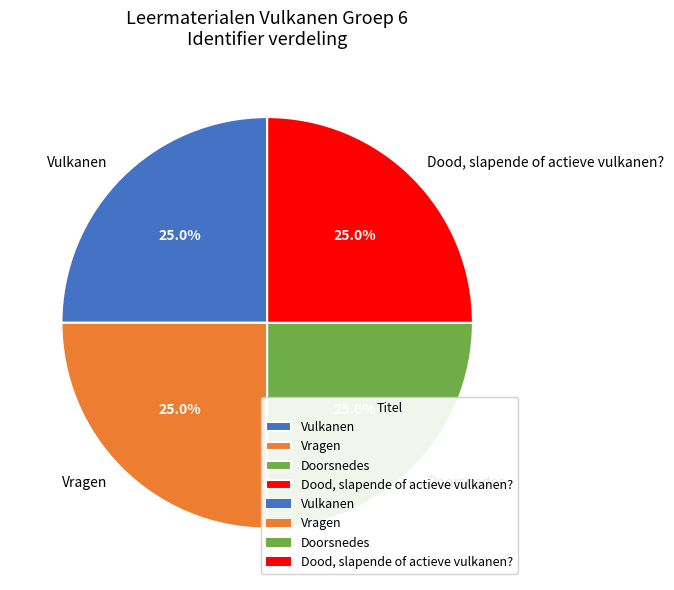

What portion of the pie excludes Vulkanen?

75.0%